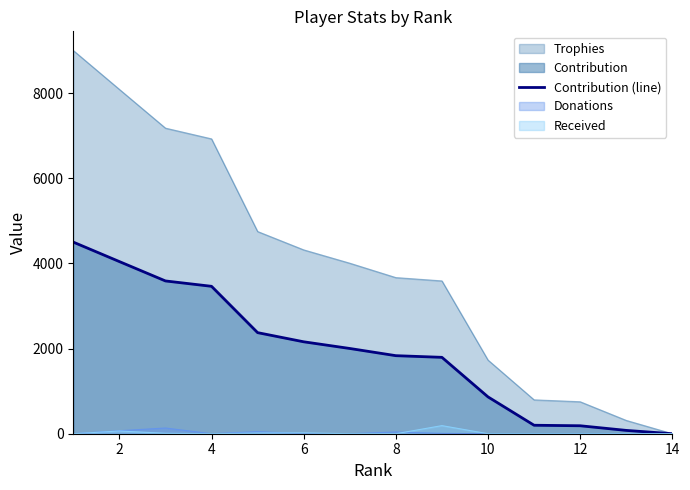

Reading left to right, transcribe all the data shown in this chart.

4500	4043	3588	3462	2374	2159	2002	1833	1794	865	199	187	78	0